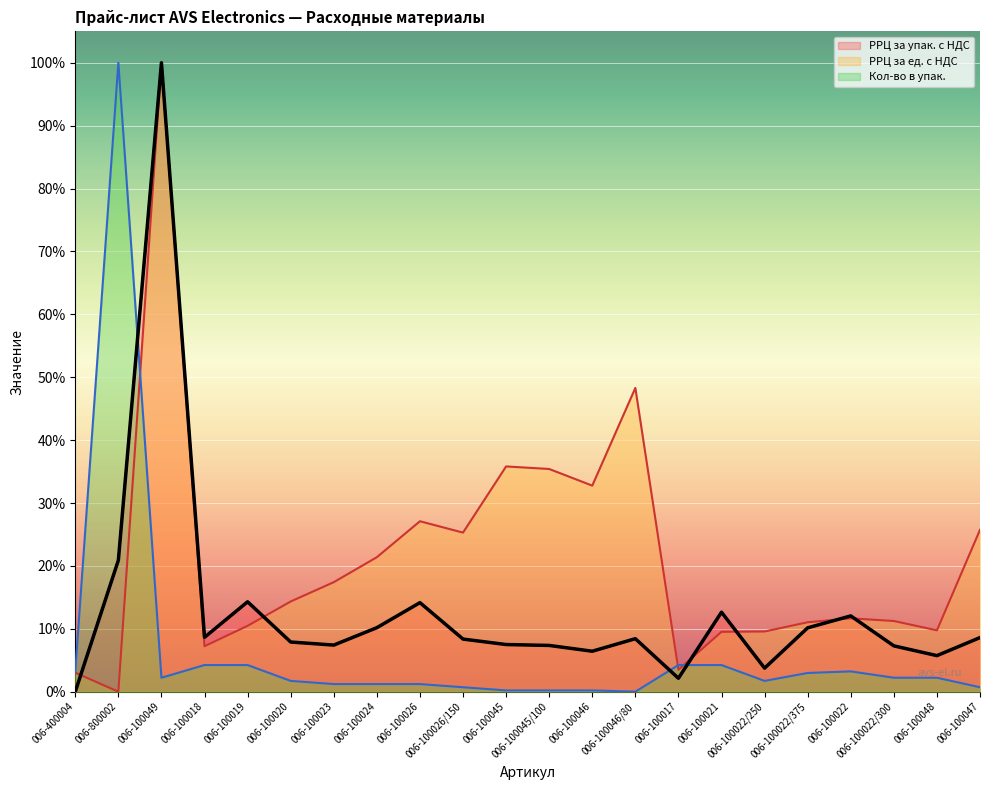

True or false: Кол-во в упак. and РРЦ за упак. с НДС cross at least once.

True